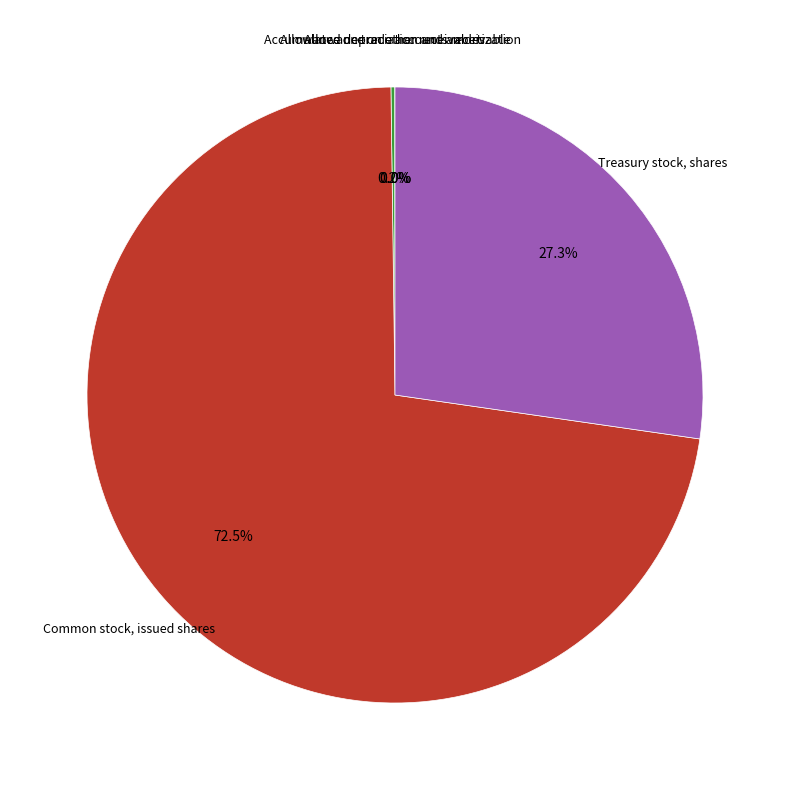

How much of the chart is everything except Treasury stock, shares?

72.7%